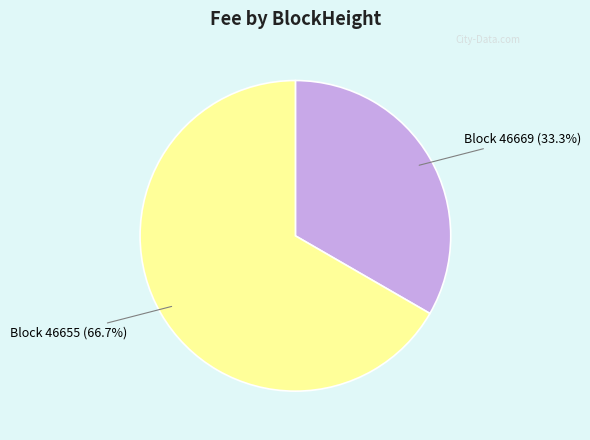

Is there a majority slice in this chart?

Yes